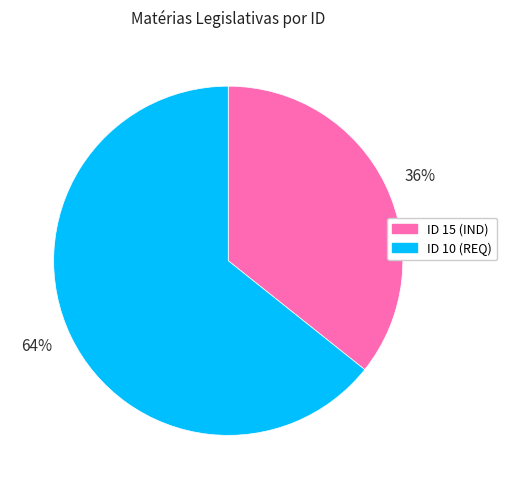

Is the sum of ID 15 (IND) and ID 10 (REQ) greater than half?

Yes